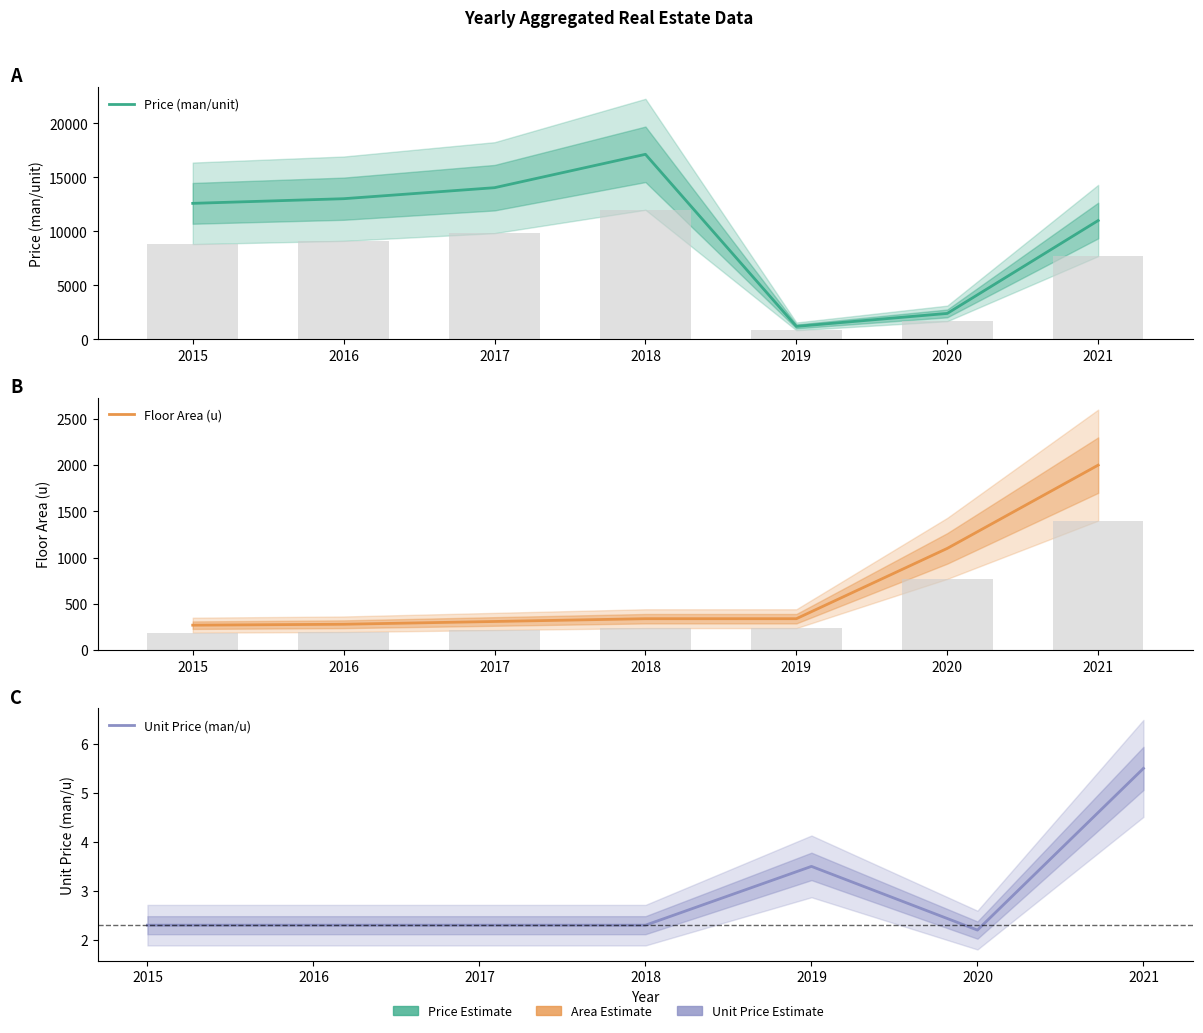

The value of Floor Area (u) at 2018 is 228.9. True or false?

False